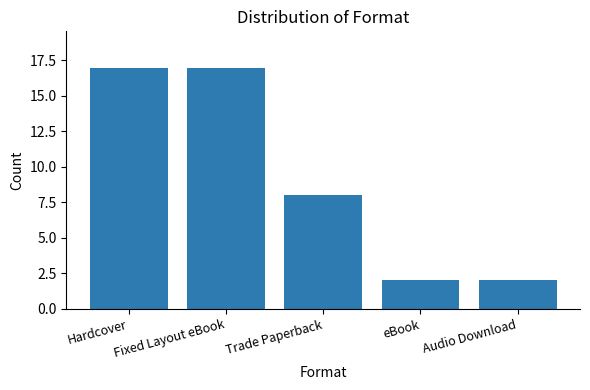

The value at Audio Download is 3. True or false?

False